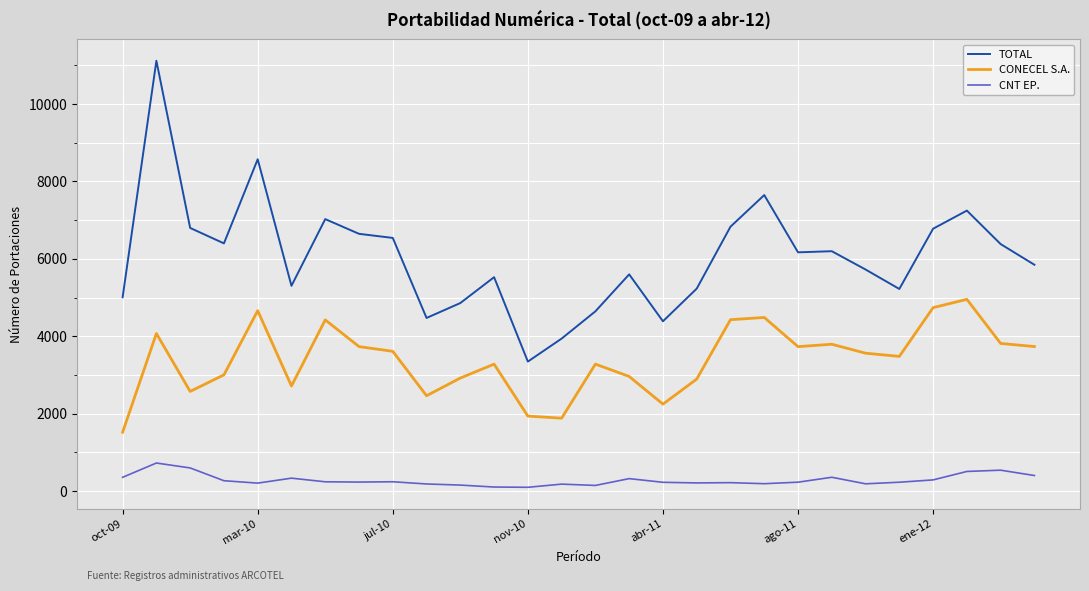

List the series in order of their overall mean, lowest first.

CNT EP., CONECEL S.A., TOTAL